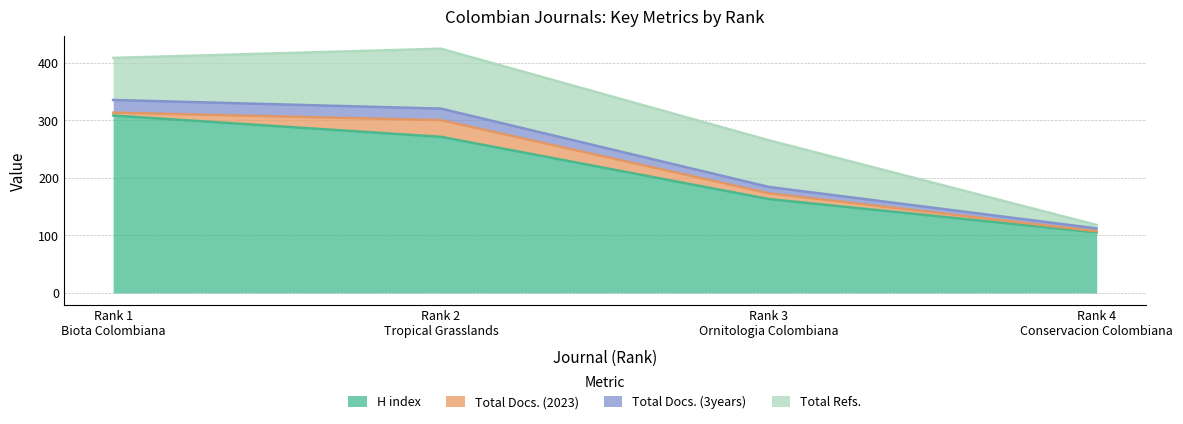

What is the minimum value for H index?

105